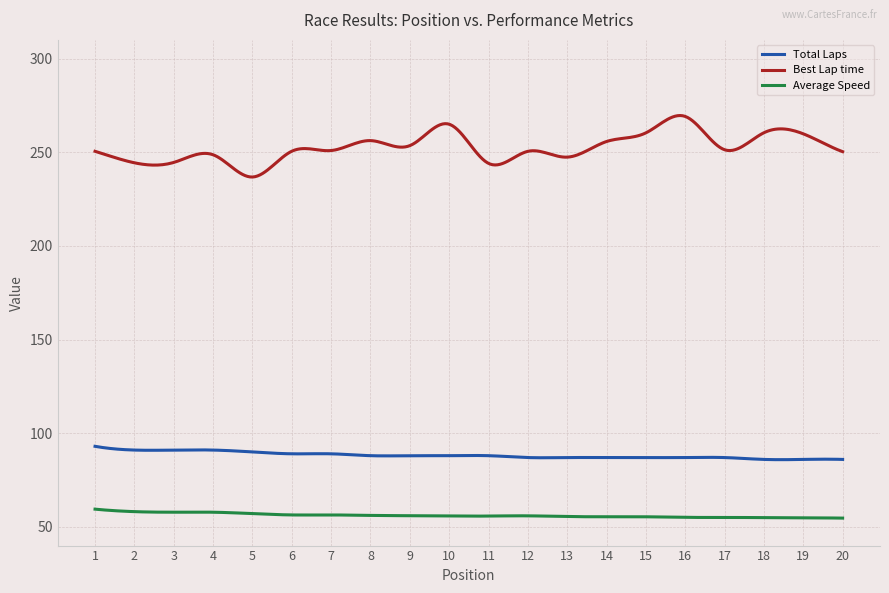

What is the maximum value shown in the chart?

269.6